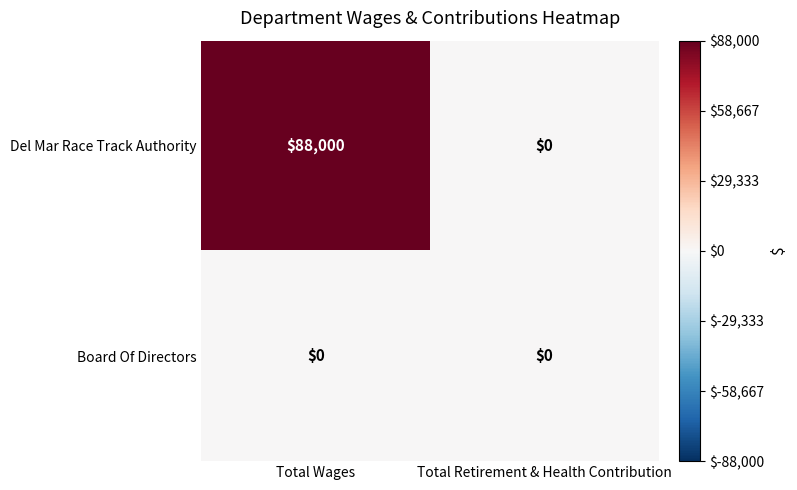

The value of Del Mar Race Track Authority at Total Wages is 37992. True or false?

False